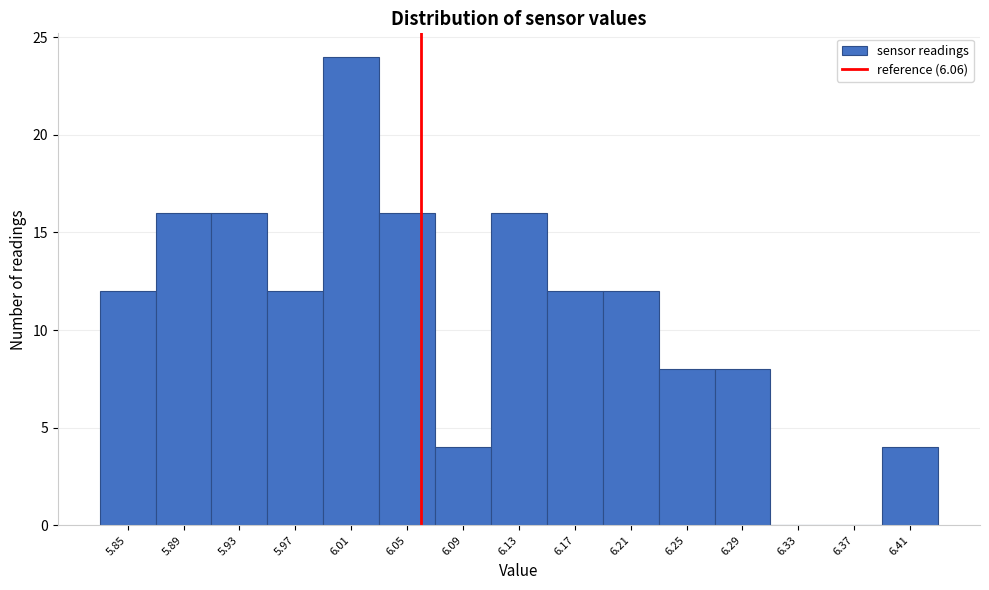

Which range on the x-axis has the tallest bar?

5.99 to 6.03